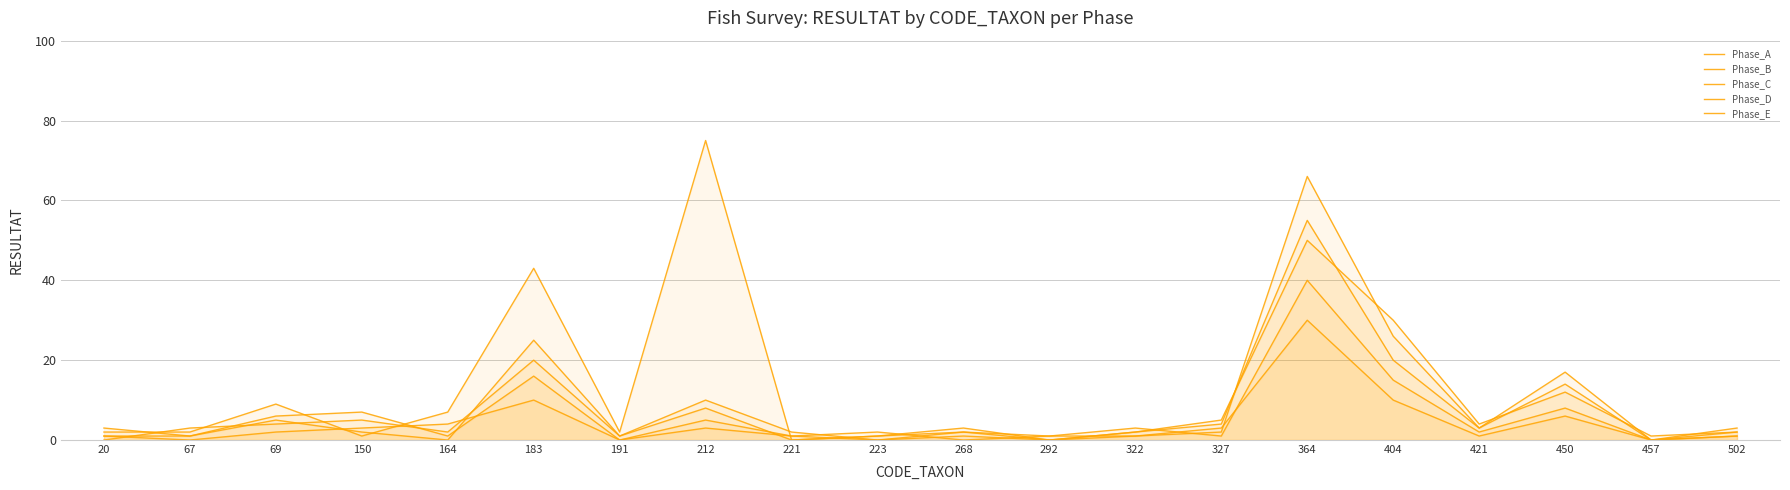

Reading left to right, transcribe all the data shown in this chart.

Phase_A: 20=1	67=1	69=6	150=7	164=1	183=16	191=0	212=3	221=1	223=0	268=1	292=0	322=1	327=2	364=66	404=26	421=3	450=17	457=0	502=1
Phase_B: 20=2	67=2	69=9	150=1	164=7	183=43	191=2	212=75	221=0	223=1	268=3	292=0	322=2	327=5	364=50	404=30	421=4	450=12	457=1	502=2
Phase_C: 20=0	67=3	69=4	150=5	164=2	183=20	191=1	212=10	221=2	223=0	268=2	292=1	322=3	327=1	364=40	404=15	421=2	450=8	457=0	502=3
Phase_D: 20=1	67=0	69=2	150=3	164=4	183=10	191=0	212=5	221=1	223=2	268=0	292=1	322=1	327=3	364=30	404=10	421=1	450=6	457=0	502=1
Phase_E: 20=3	67=1	69=5	150=2	164=0	183=25	191=1	212=8	221=0	223=1	268=2	292=0	322=2	327=4	364=55	404=20	421=3	450=14	457=0	502=2